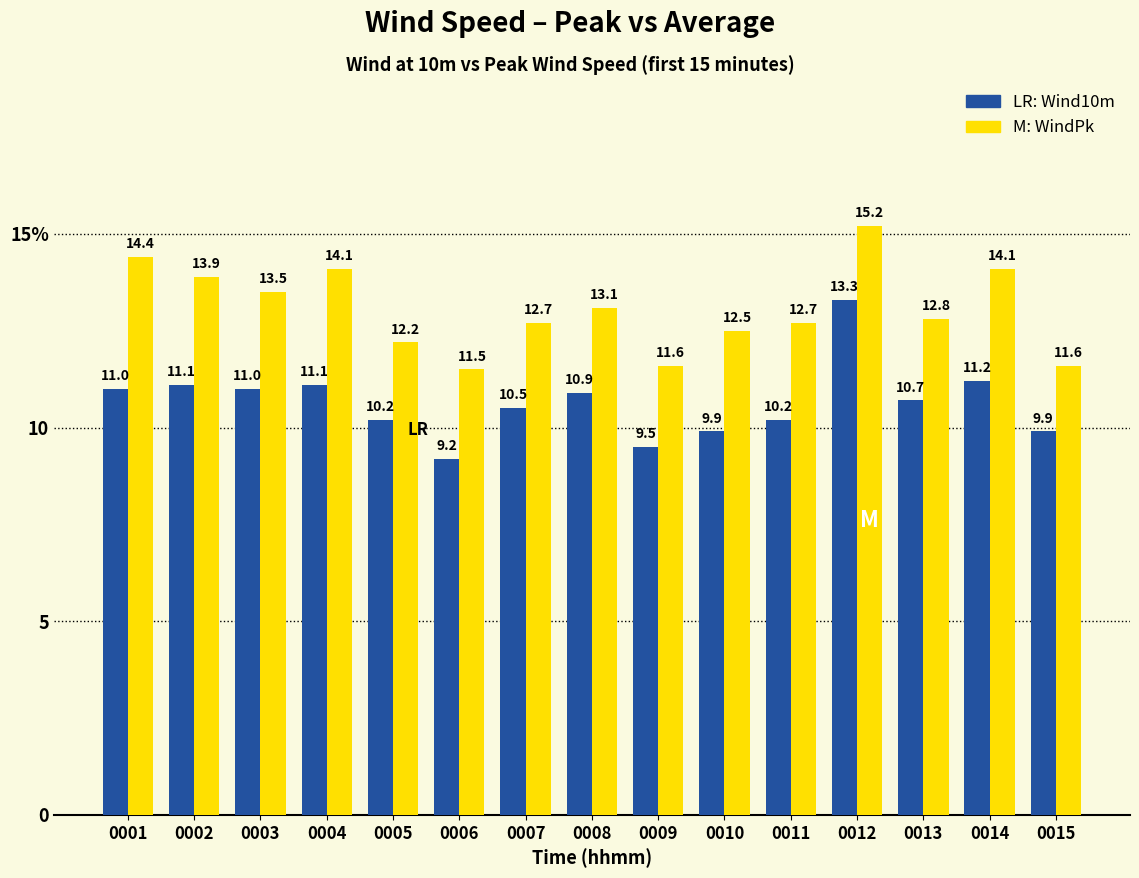

Does the chart contain stacked bars?

No